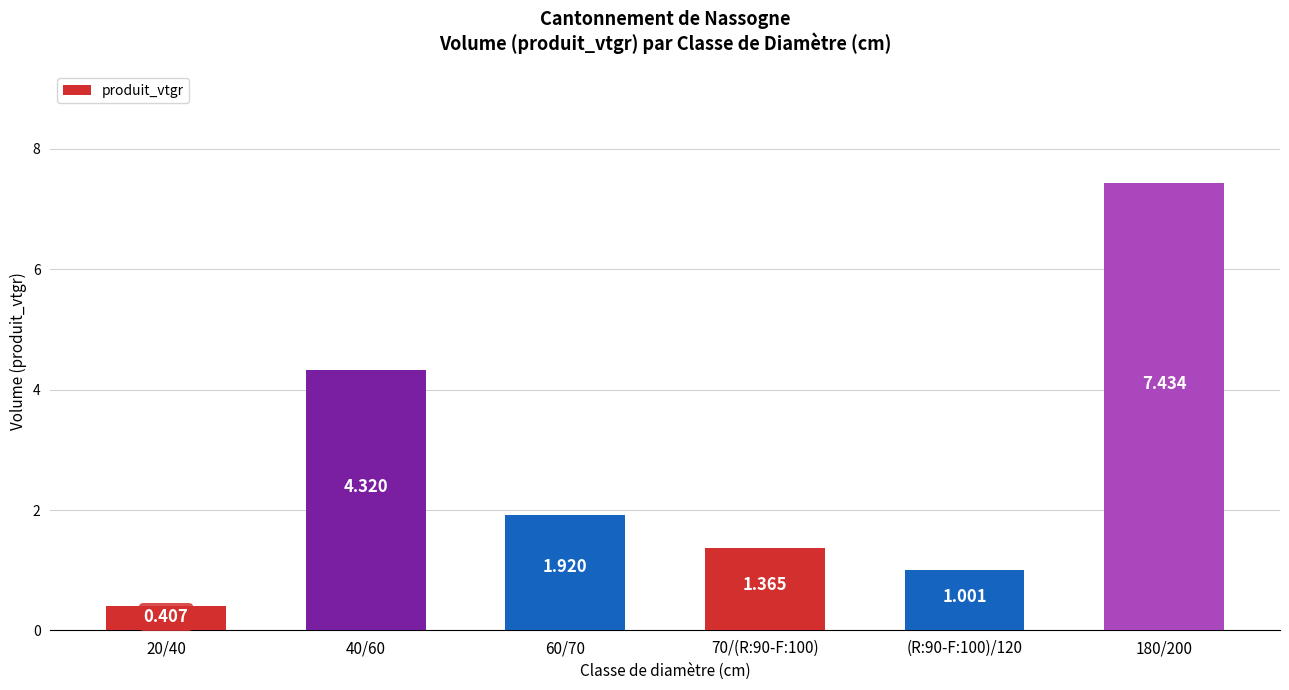

At which category does the chart reach its minimum across all series?

20/40